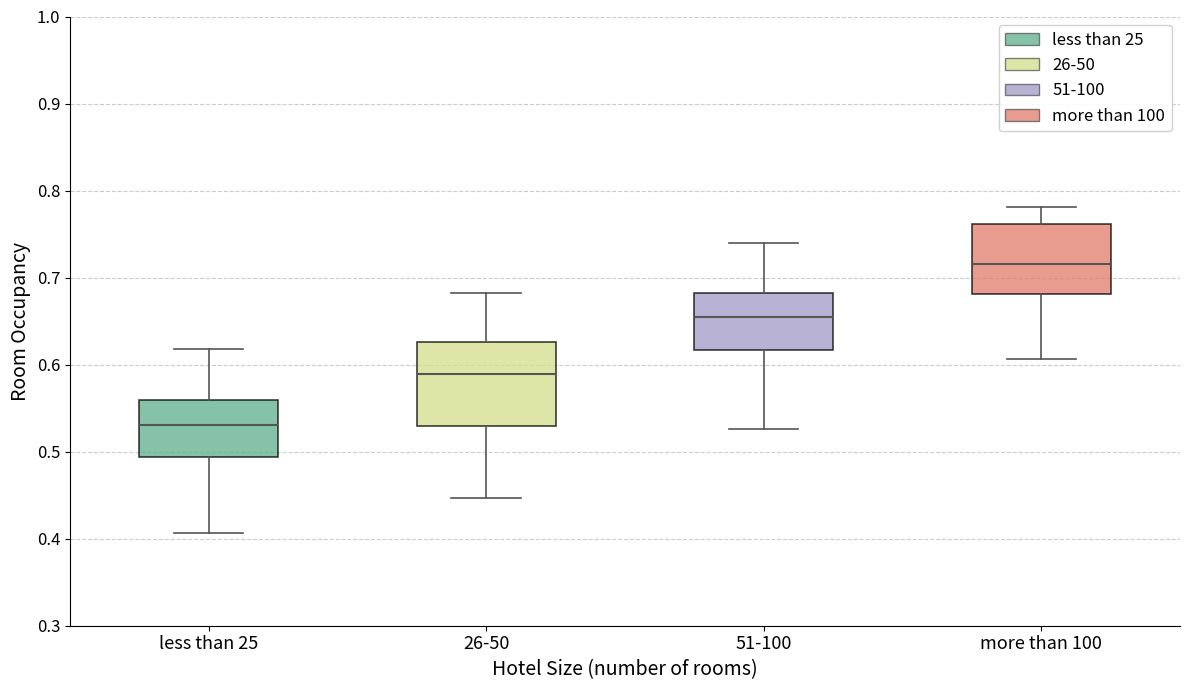

Which box is the tallest, from its lower edge to its upper edge?

26-50